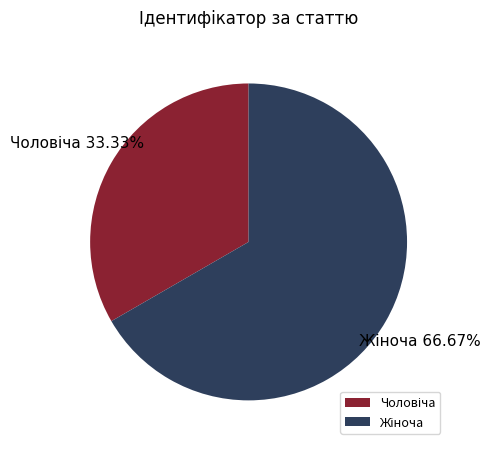

Is there a majority slice in this chart?

Yes